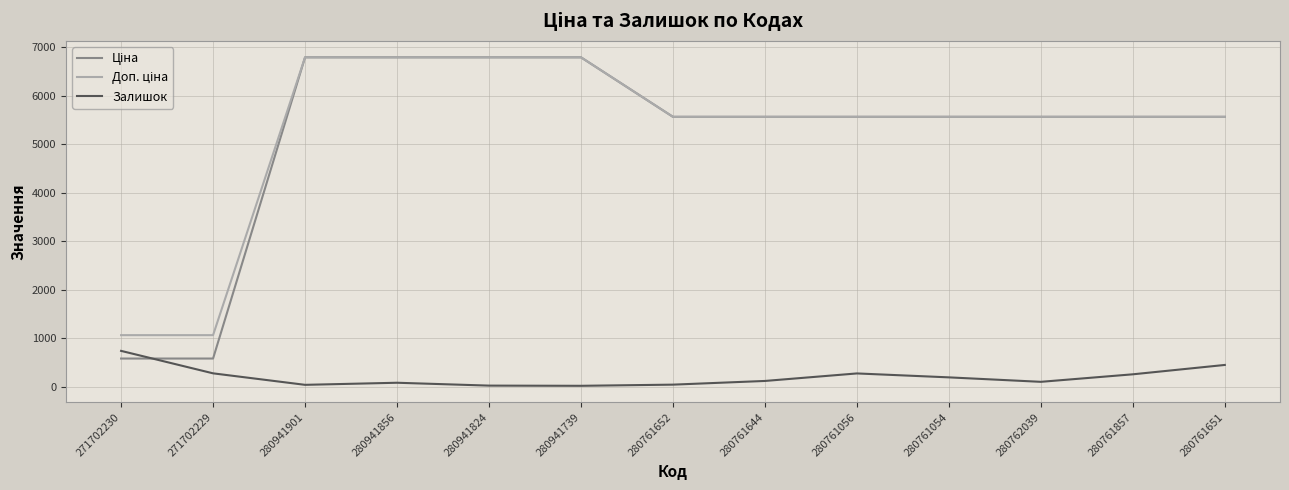

The Залишок series shows 98.0 at 280762039. True or false?

True